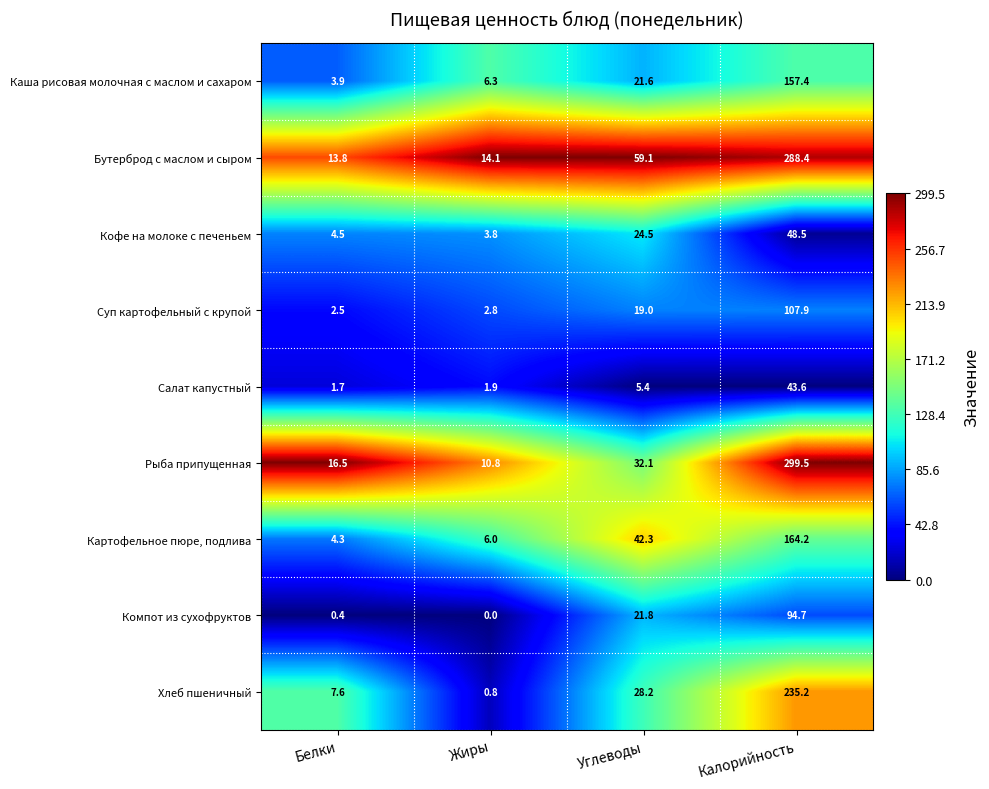

Rank the categories by Салат капустный value from lowest to highest.

Белки, Жиры, Углеводы, Калорийность